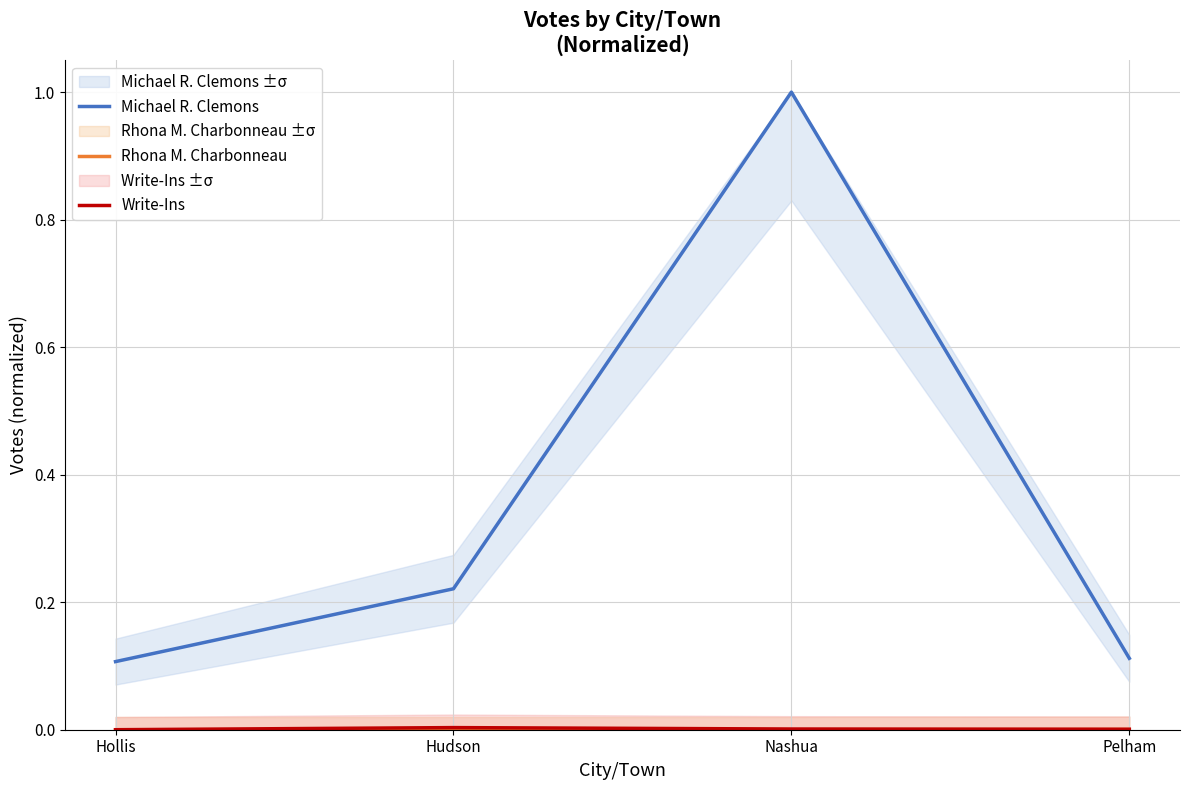

Reading left to right, list all the values displayed in this chart.

Michael R. Clemons: 0.1	0.2	1.0	0.1
Rhona M. Charbonneau: 0.0	0.0	0.0	0.0
Write-Ins: 0.0	0.0	0.0	0.0